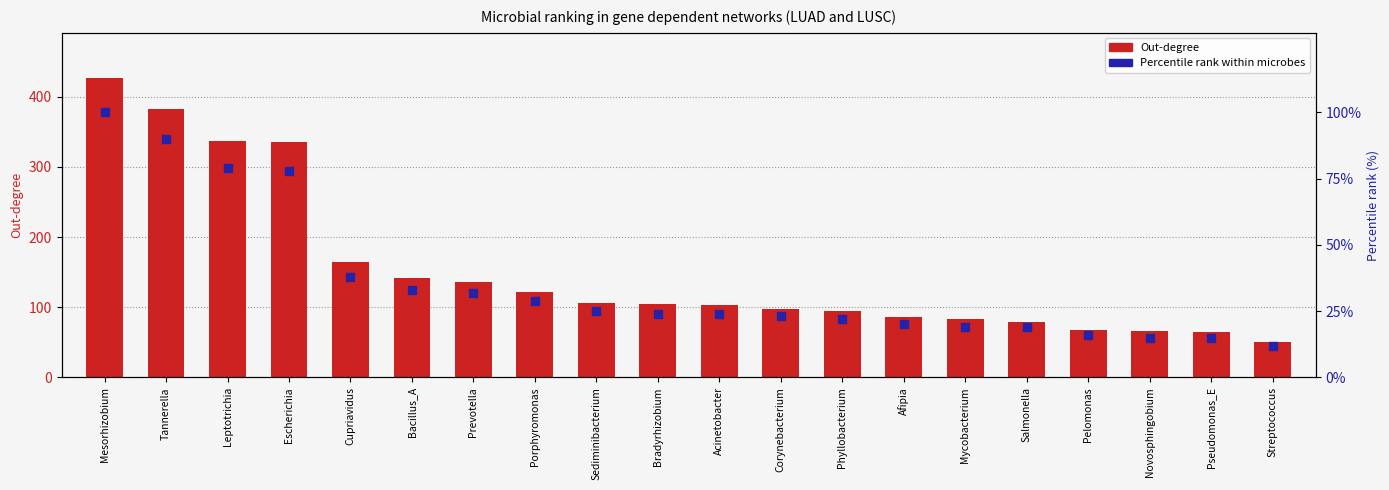

Which series has the largest total across all categories?

Out-degree